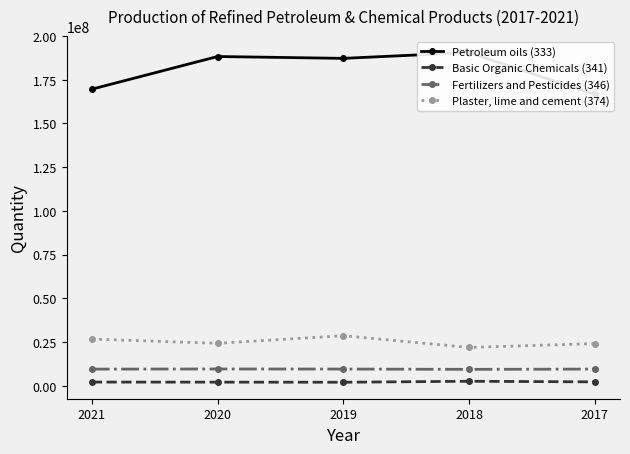

What is the difference between the highest and lowest values at 2020?

186258684